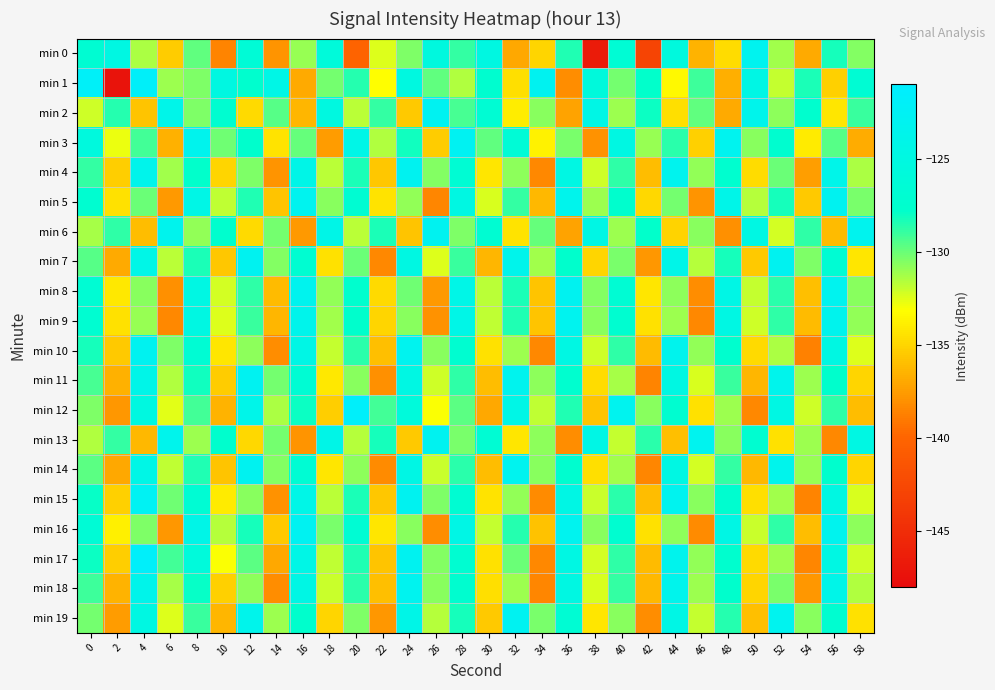

At 48, list the series in order from largest to smallest.

min 3, min 5, min 8, min 16, min 9, min 15, min 4, min 10, min 17, min 18, min 7, min 19, min 14, min 11, min 13, min 12, min 0, min 1, min 2, min 6